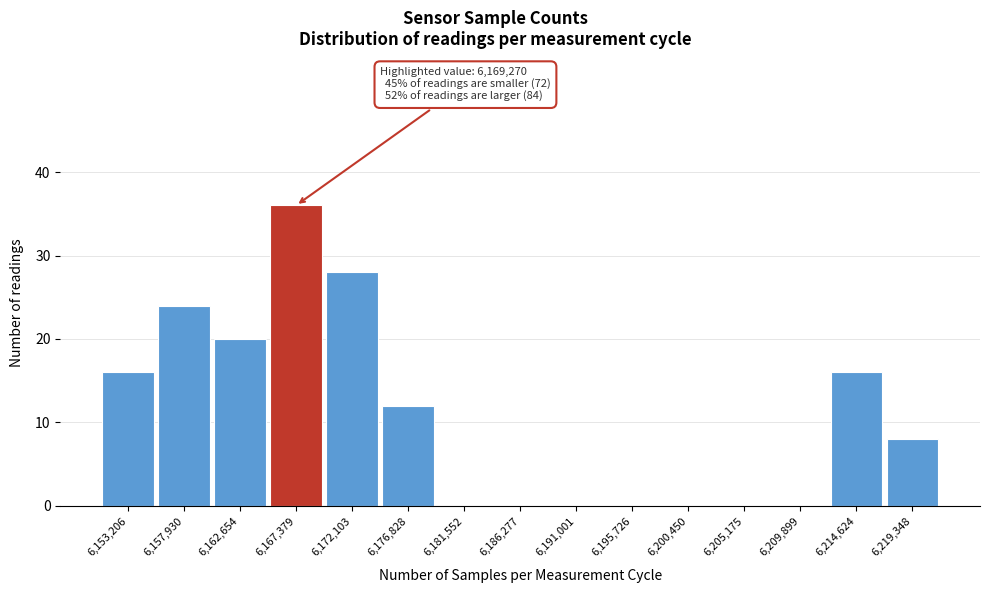

Reading left to right, list all the values displayed in this chart.

6,153,206=16	6,157,930=24	6,162,654=20	6,167,379=36	6,172,103=28	6,176,828=12	6,181,552=0	6,186,277=0	6,191,001=0	6,195,726=0	6,200,450=0	6,205,175=0	6,209,899=0	6,214,624=16	6,219,348=8